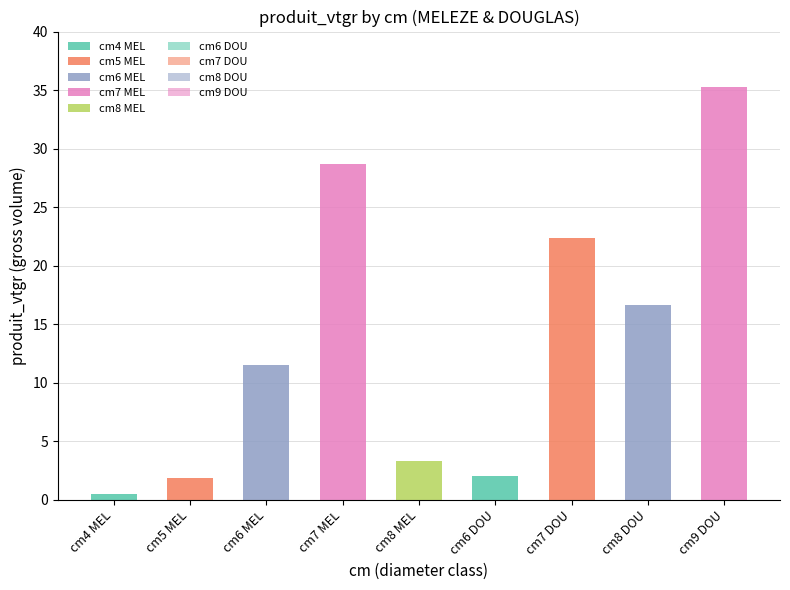

What is the difference between the values at 8 and 6?

8.2